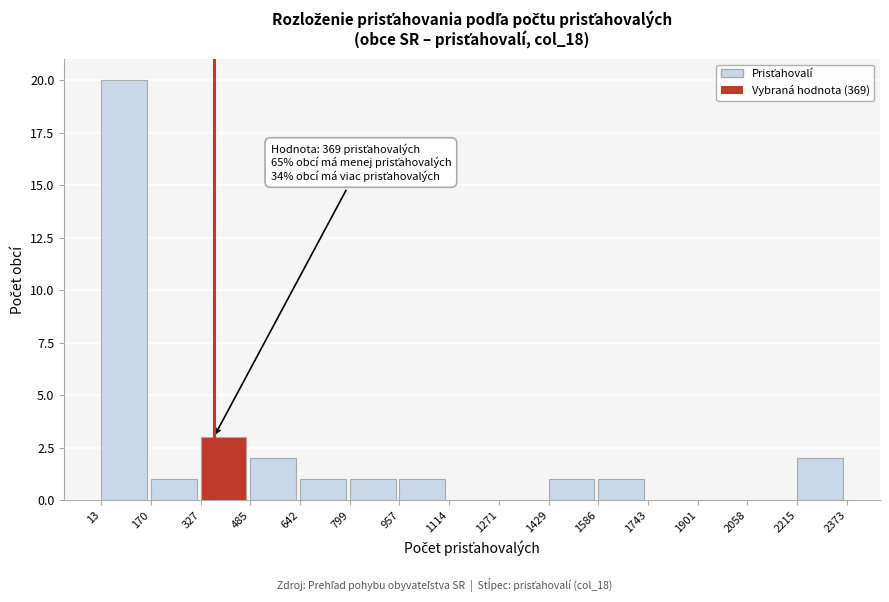

Which range on the x-axis has the tallest bar?

13 to 170